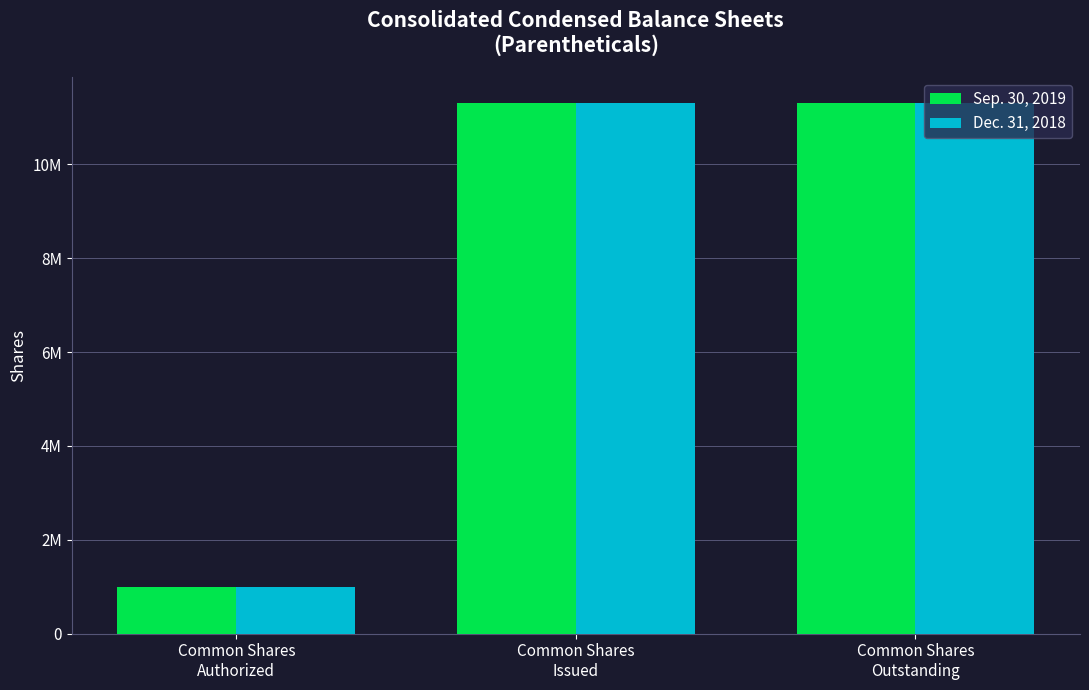

Which series has the largest total across all categories?

Sep. 30, 2019